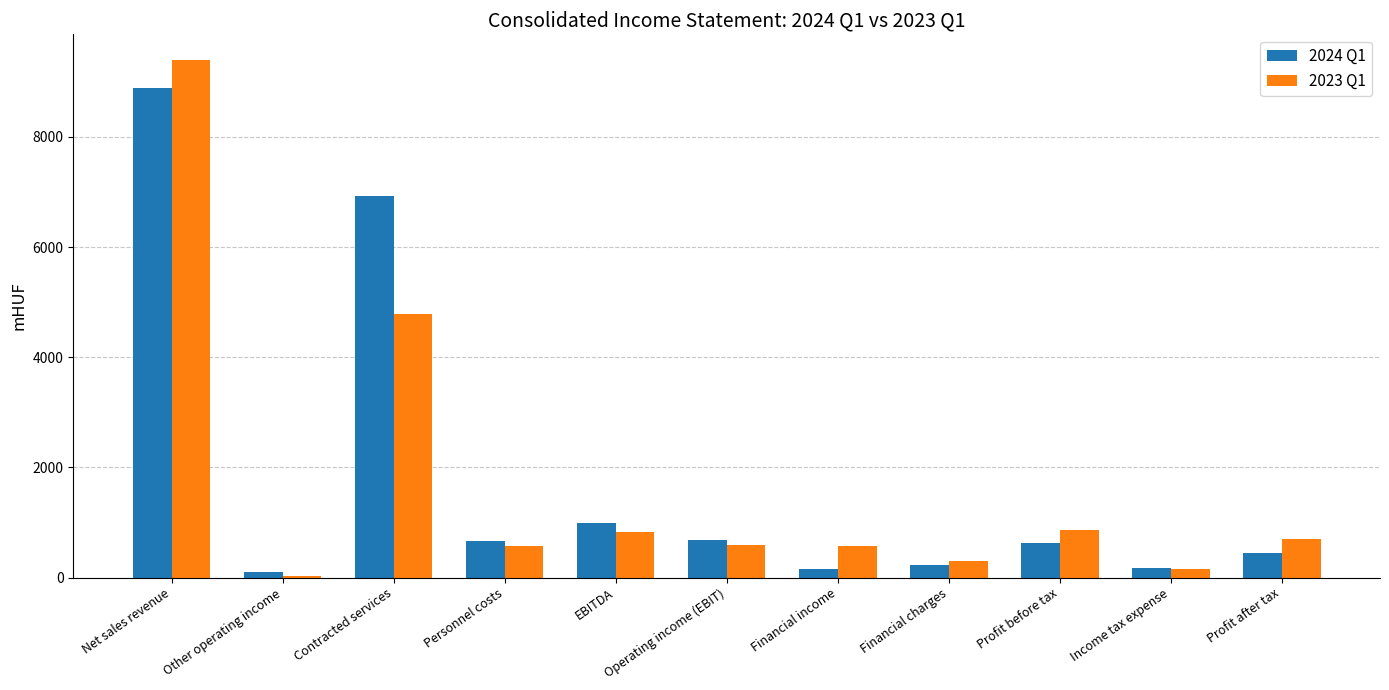

What is the label of the 5th bar from the left?

EBITDA